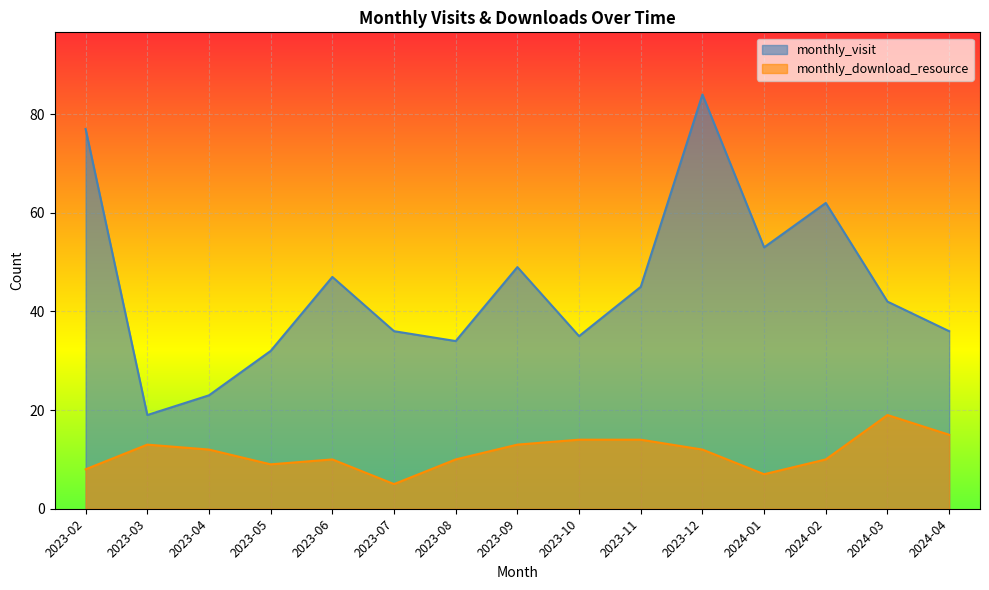

True or false: monthly_download_resource and monthly_visit intersect in this chart.

False